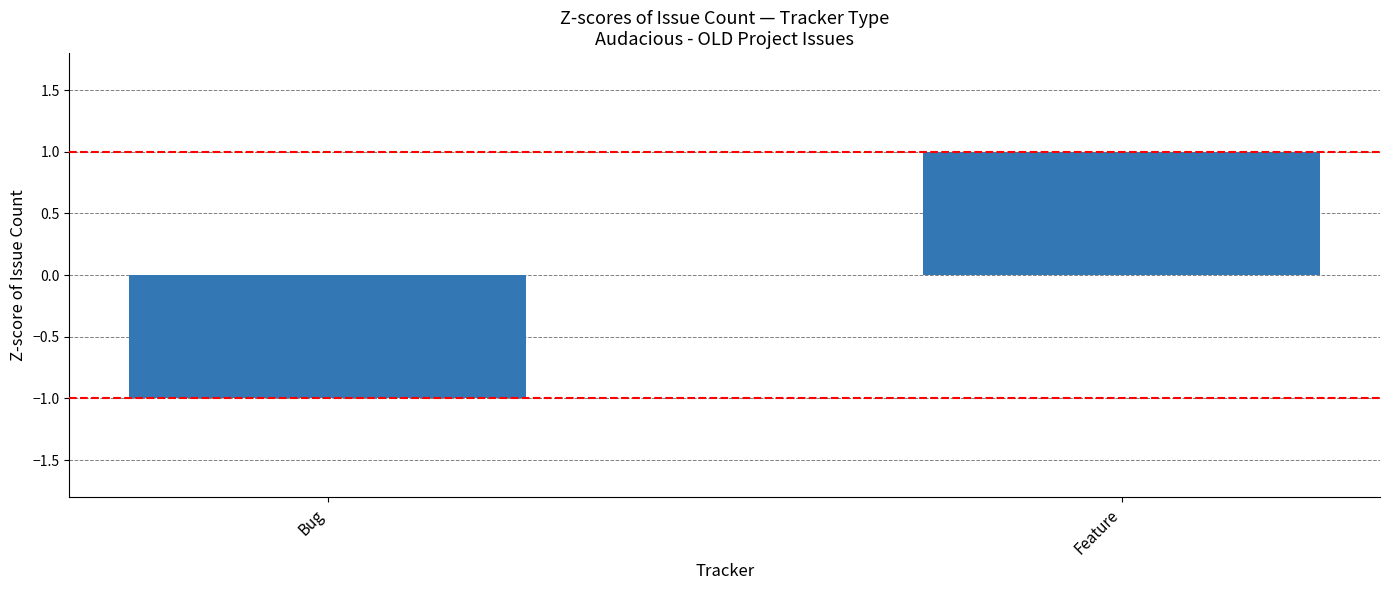

What is the smallest value displayed?

-1